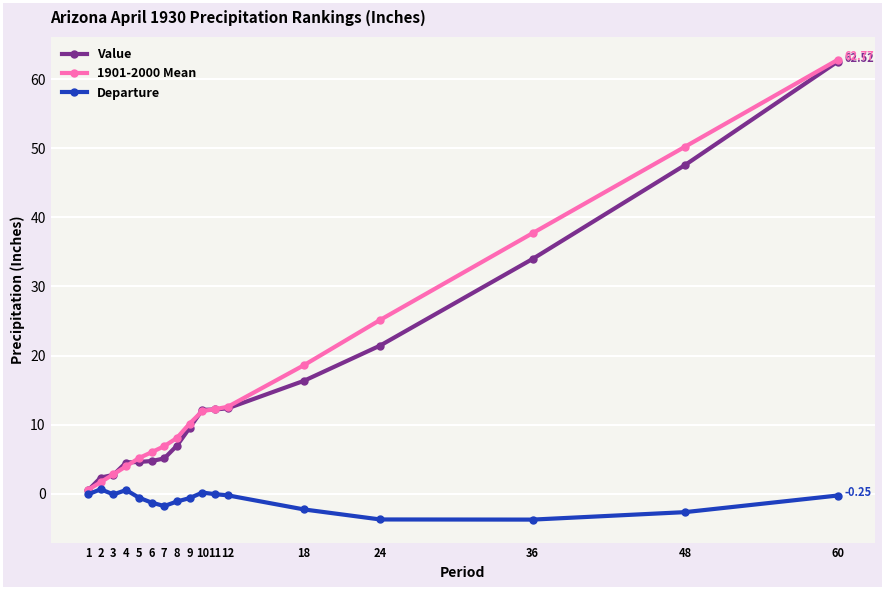

At 2, list the series in order from largest to smallest.

Value, 1901-2000 Mean, Departure